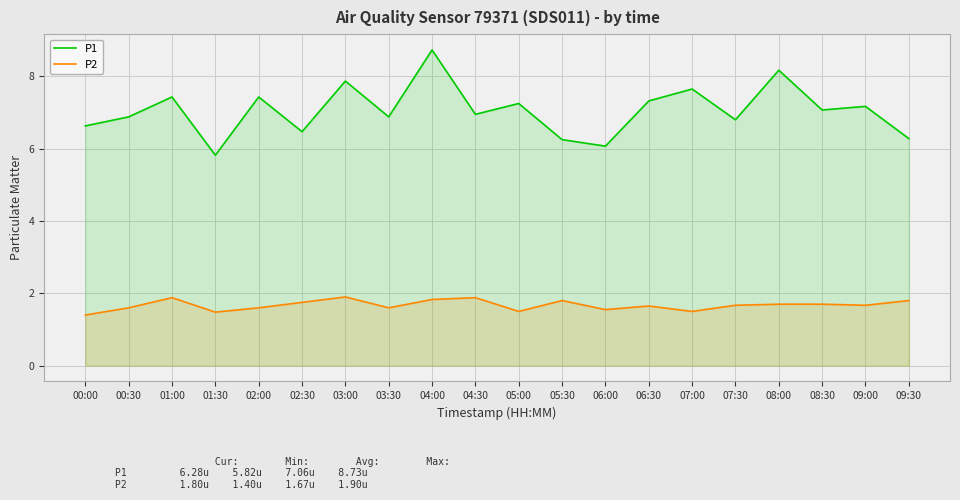

Which has a higher value, 05:00 or 07:30?

05:00